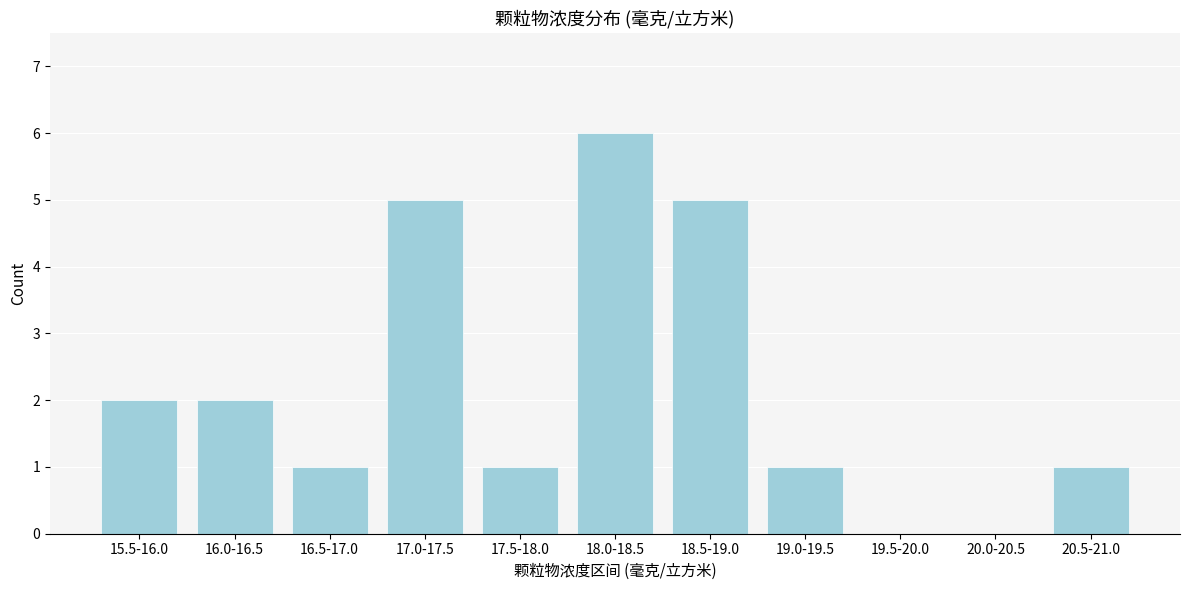

Reading right to left, what are all the values shown in this chart?

20.5-21.0=1	20.0-20.5=0	19.5-20.0=0	19.0-19.5=1	18.5-19.0=5	18.0-18.5=6	17.5-18.0=1	17.0-17.5=5	16.5-17.0=1	16.0-16.5=2	15.5-16.0=2